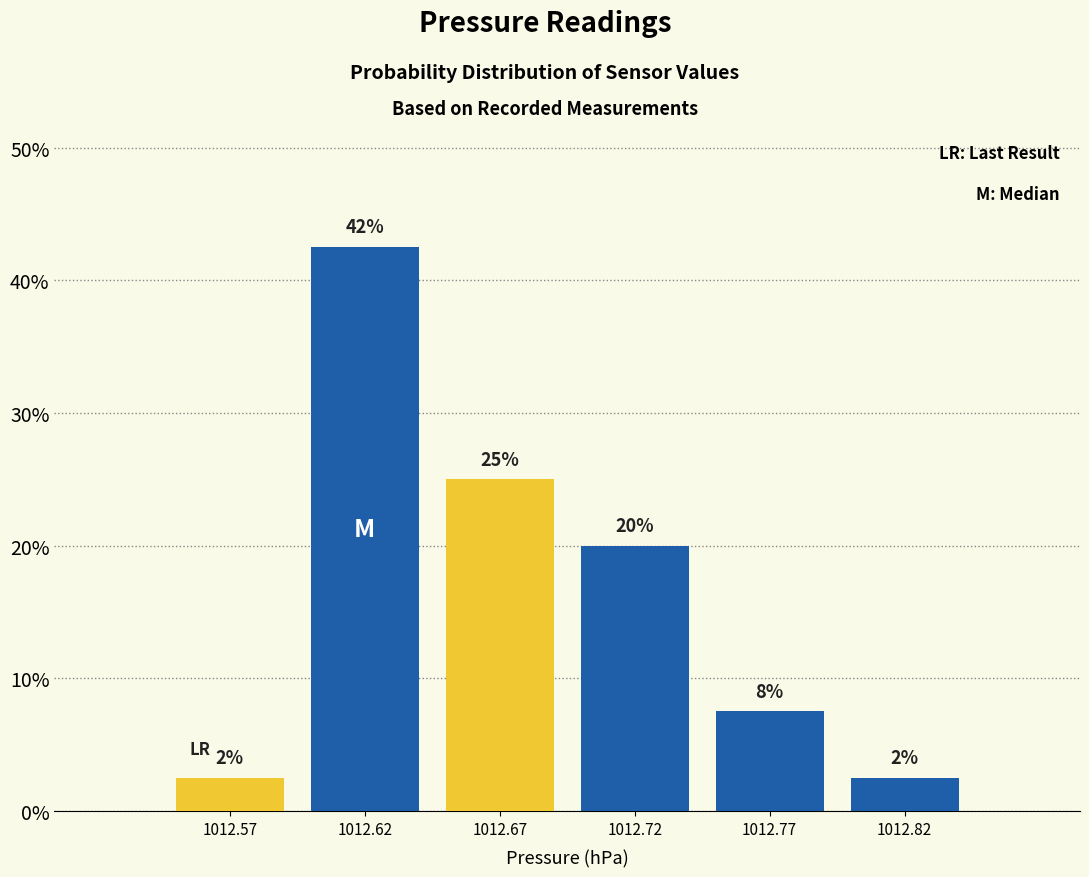

Are the bars horizontal?

No